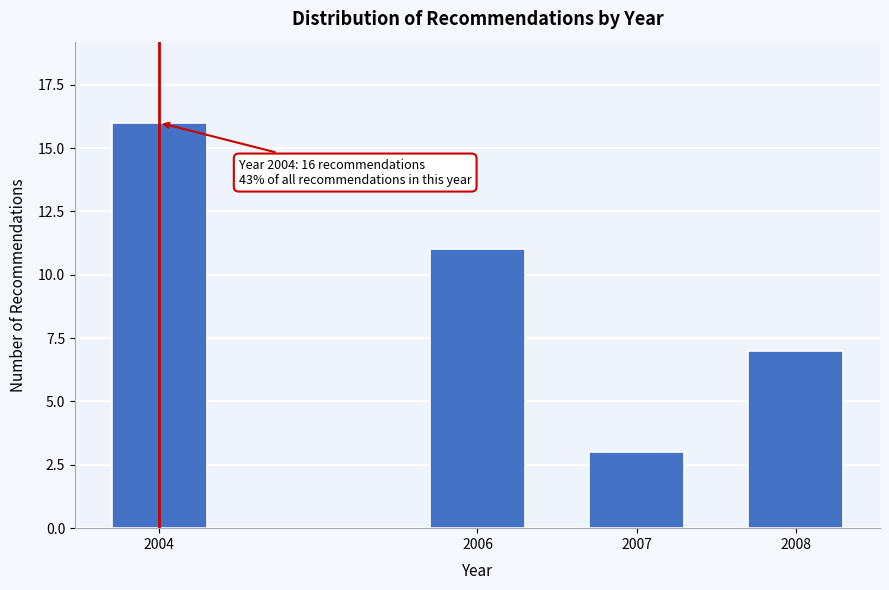

Reading left to right, transcribe all the data shown in this chart.

2004=16	2006=11	2007=3	2008=7